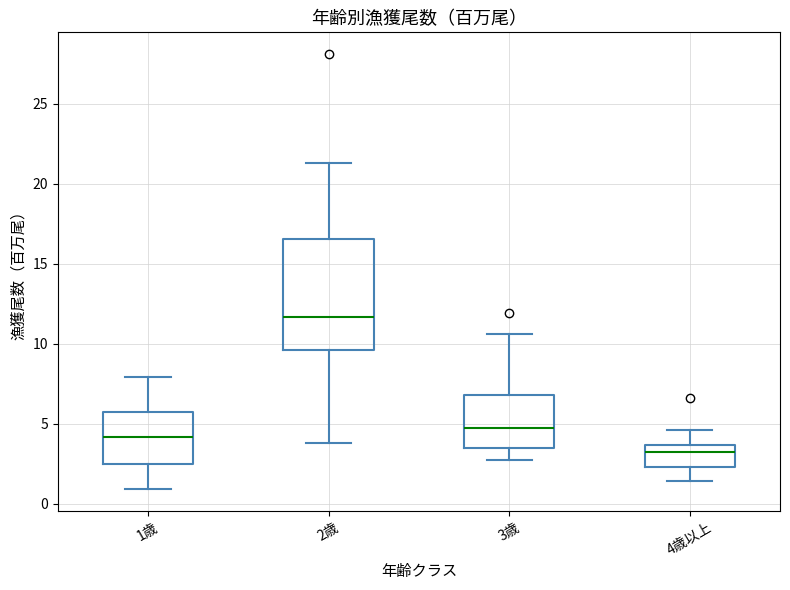

Comparing the boxes themselves (not the whiskers), which one is the tallest?

2歳